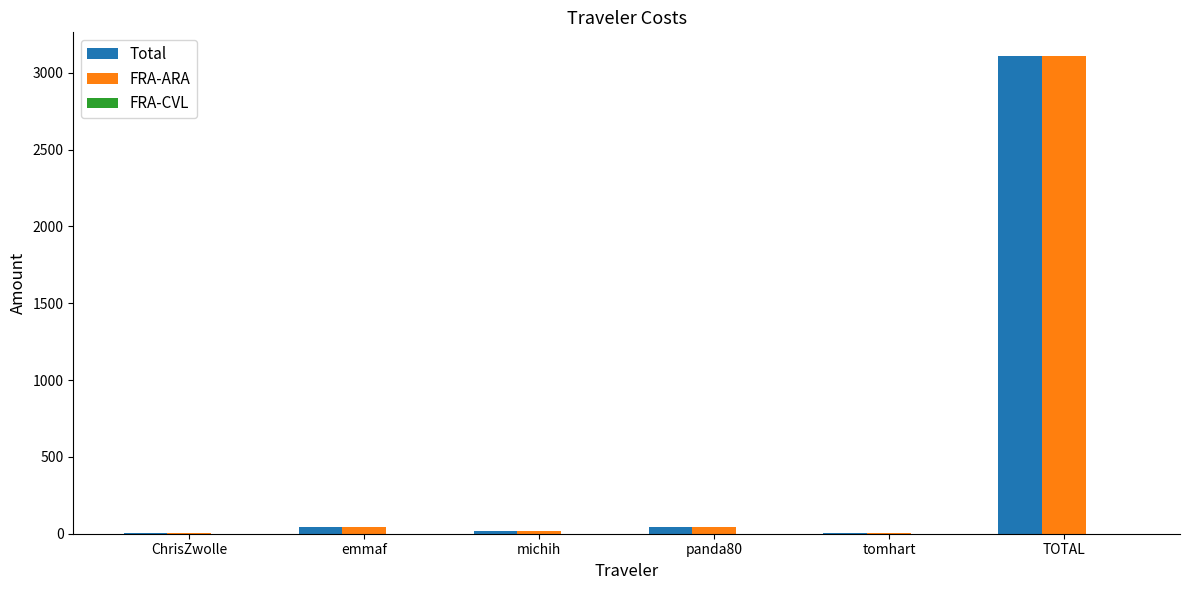

What is the total value across all series at panda80?

81.9